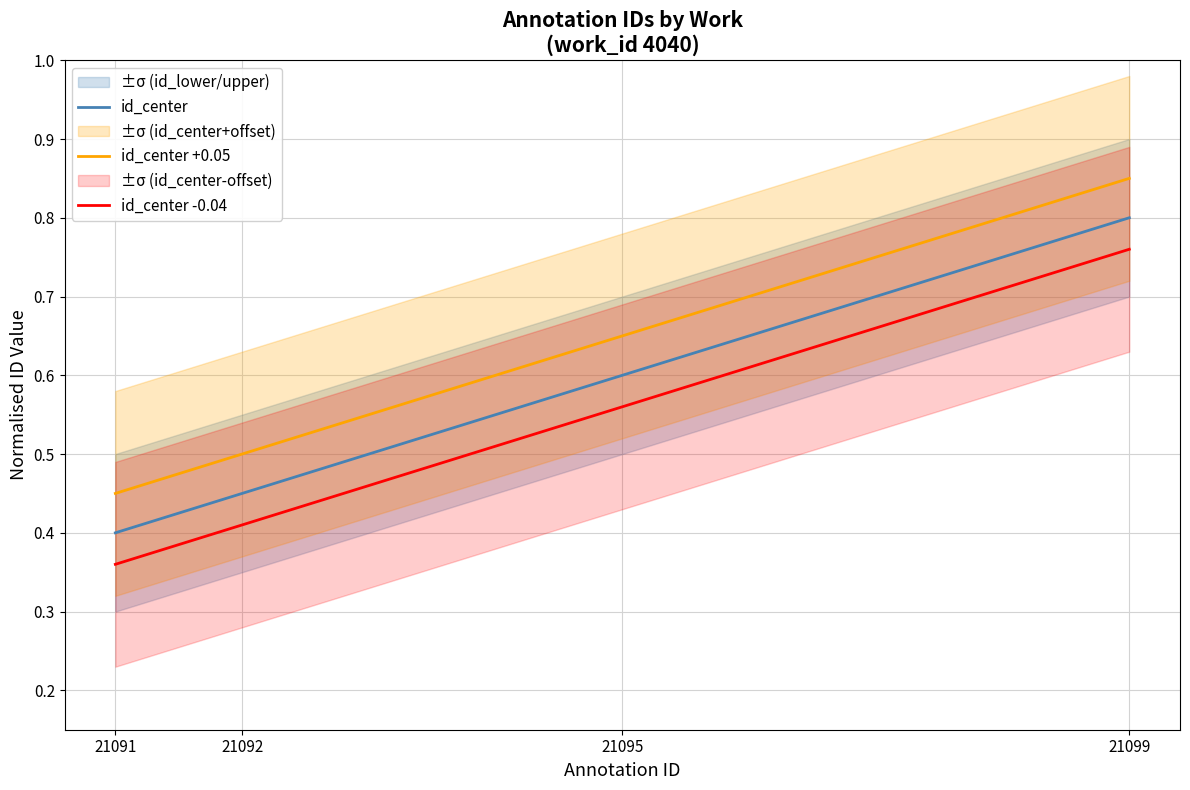

What is the difference between the second highest and minimum values in the id_center -0.04 series?

0.2